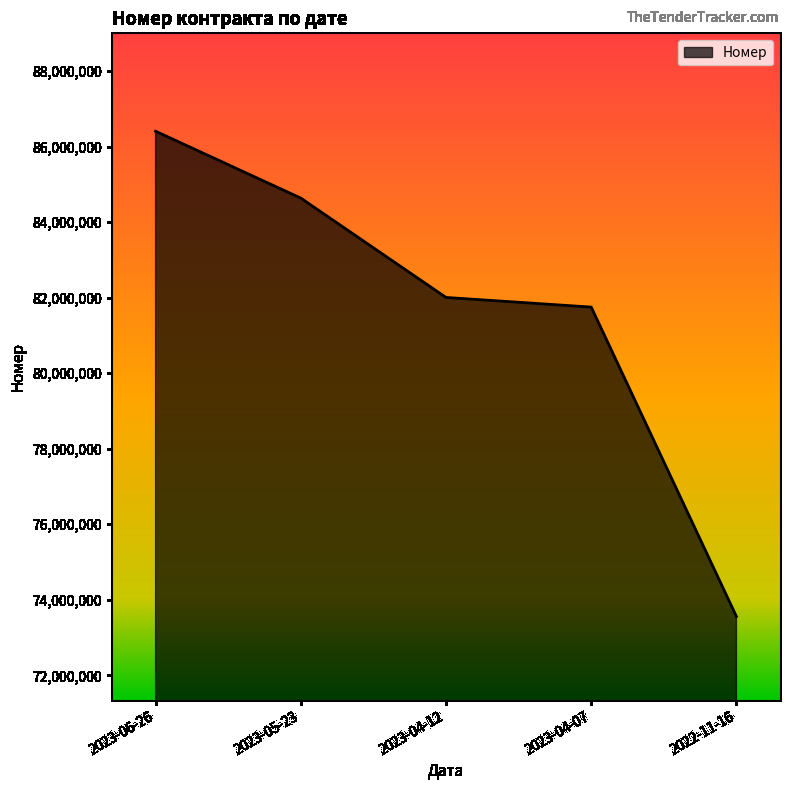

What is the maximum value shown in the chart?

86405424